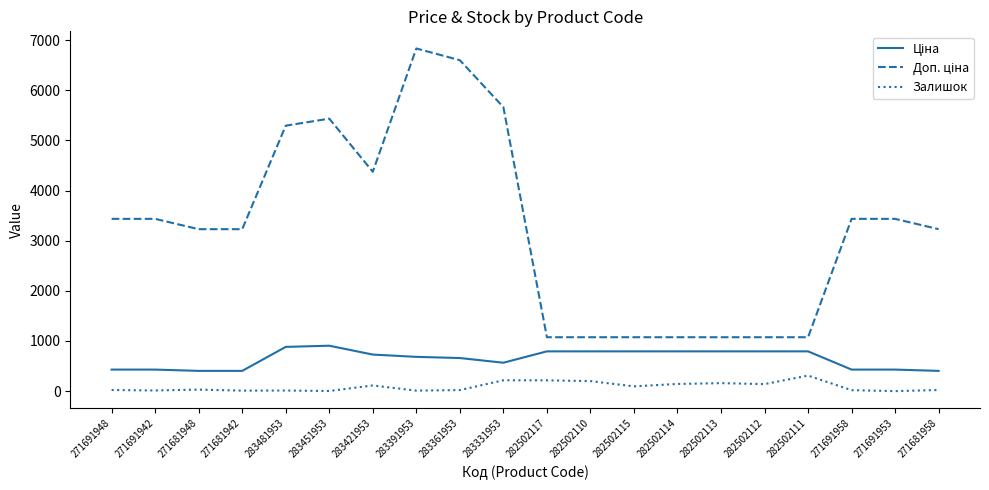

The Залишок series shows 19.0 at 271691958. True or false?

True